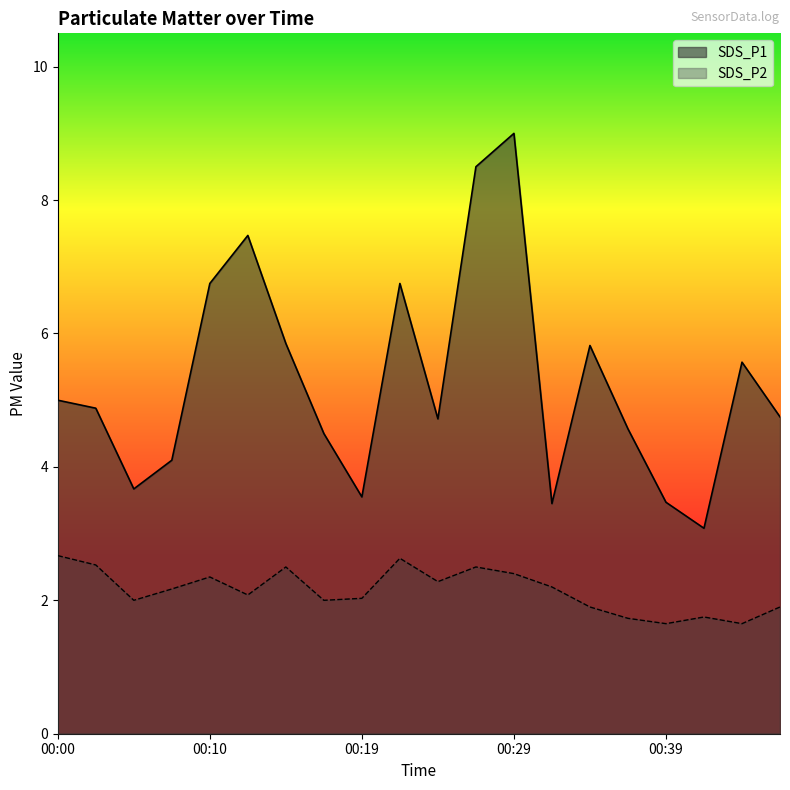

True or false: SDS_P2 has more than 0 points higher than both neighbors.

True